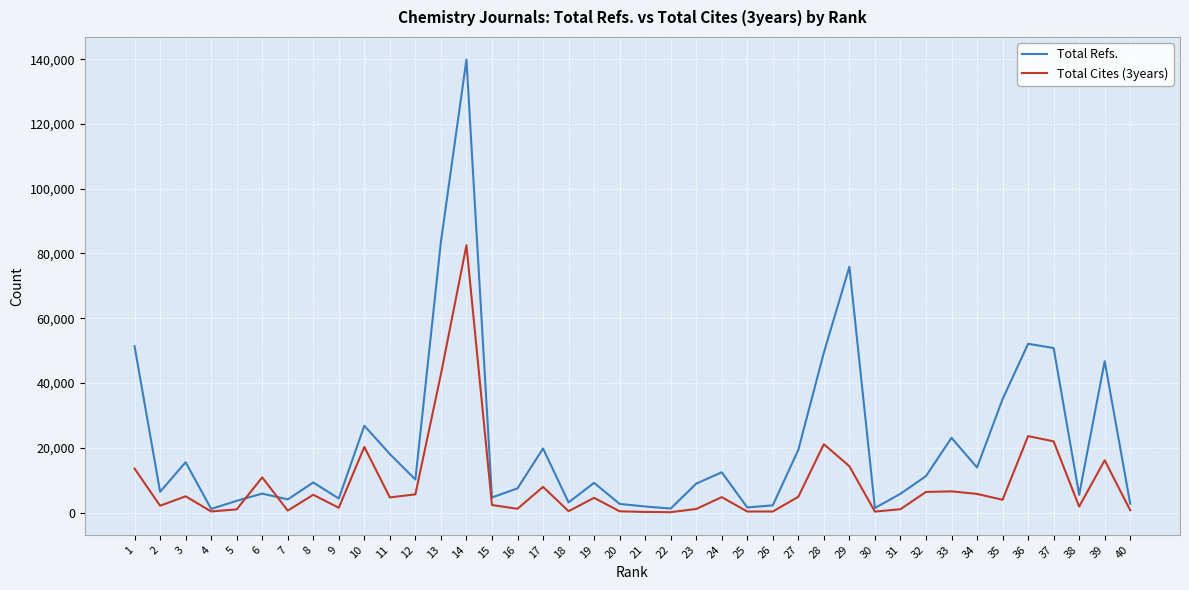

What is the maximum value for Total Refs.?

139887